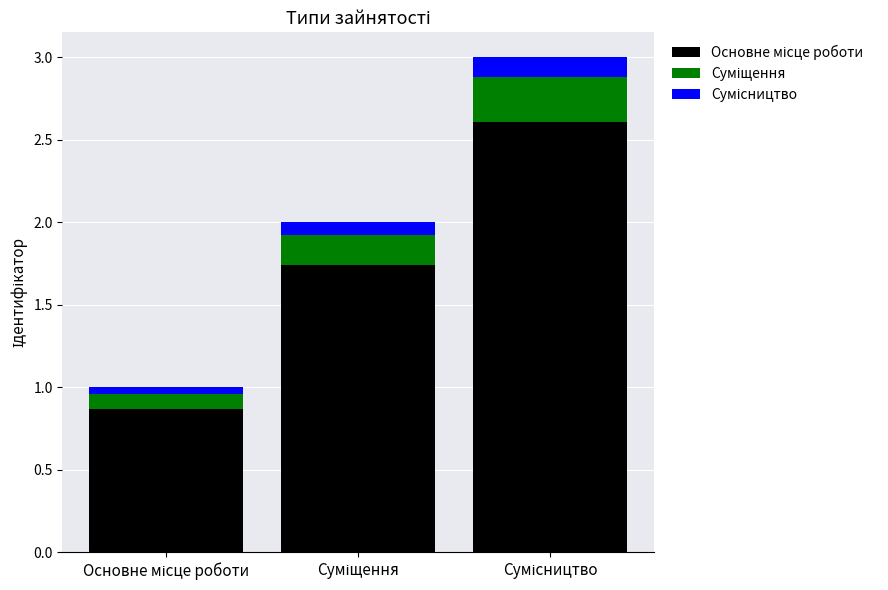

Rank the series by their maximum value, from highest to lowest.

Основне місце роботи, Суміщення, Сумісництво